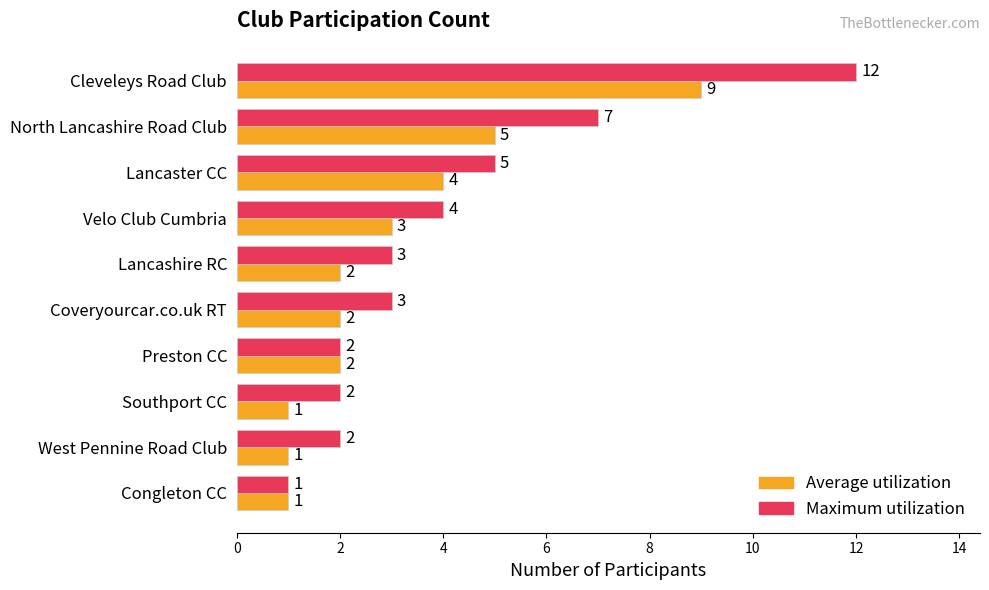

How many Average utilization values are between 1 and 4?

8